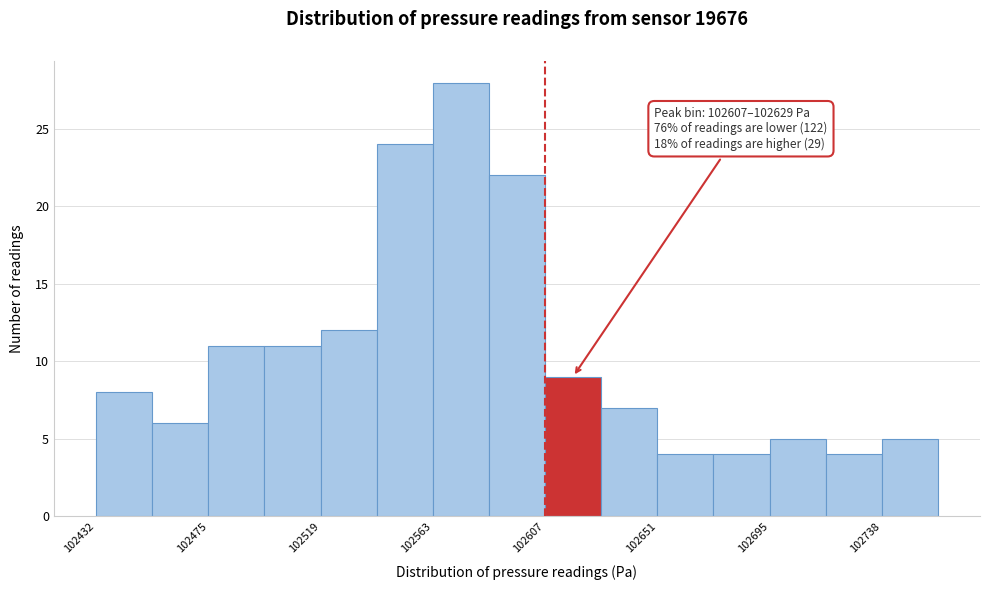

Which range on the x-axis has the tallest bar?

102565 to 102585